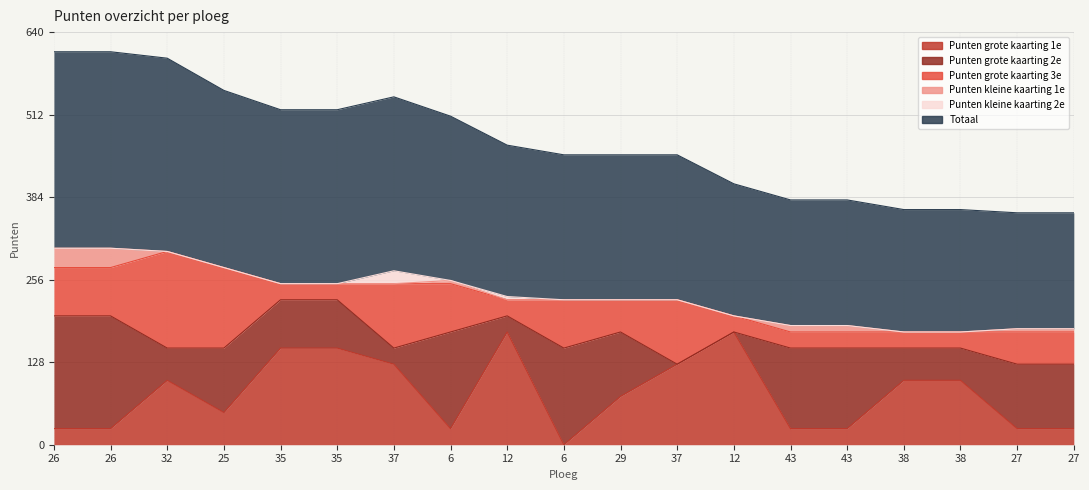

How many categories are shown in the chart?

19